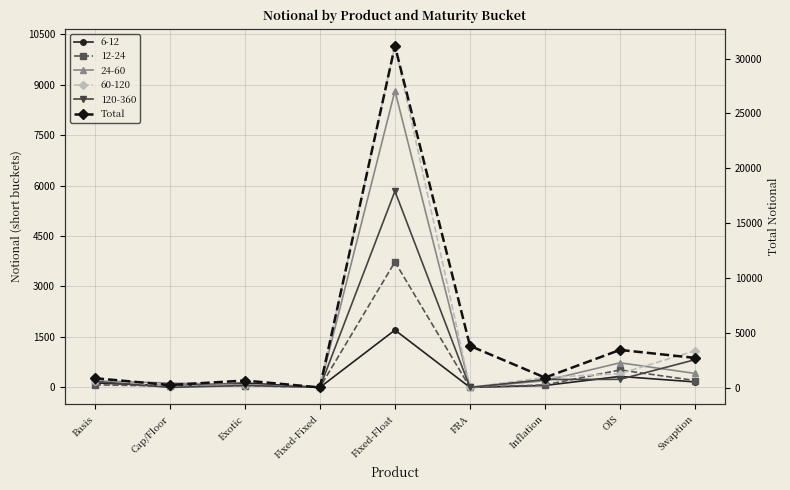

Read the value at Exotic, to the nearest 10.

640